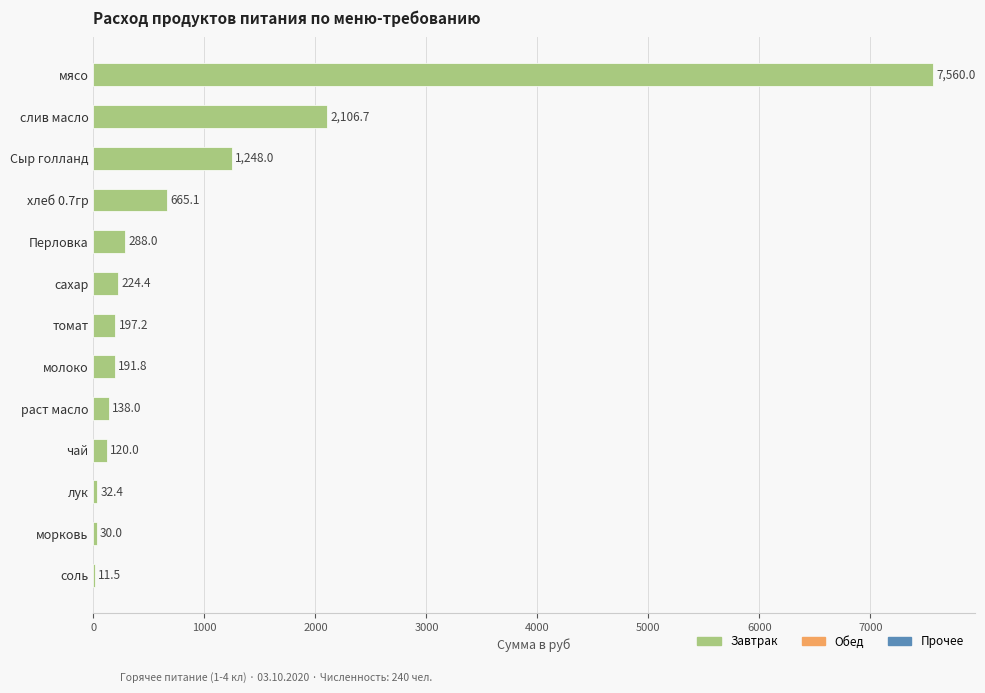

What is the sum of the values at хлеб 0.7гр and мясо?

8225.1